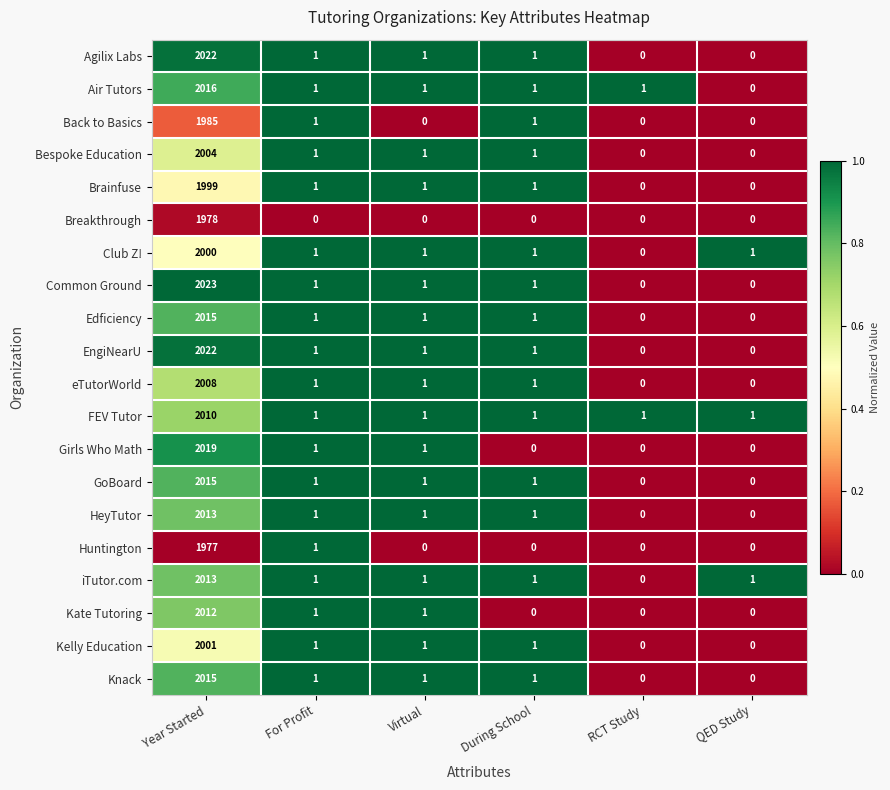

Where does the Kelly Education series first go above 1?

Year Started